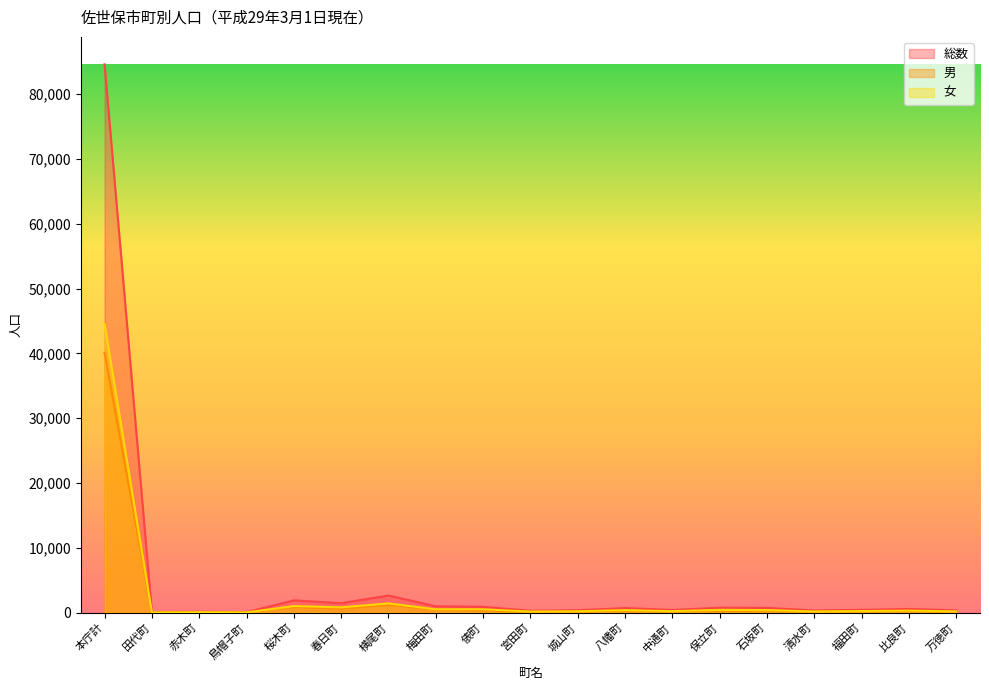

Reading left to right, list all the values displayed in this chart.

総数: 84624	73	141	71	1901	1460	2646	983	901	292	379	713	414	770	736	344	439	575	355
男: 40109	42	72	34	883	637	1214	465	378	126	163	321	182	339	333	163	190	260	161
女: 44515	31	69	37	1018	823	1432	518	523	166	216	392	232	431	403	181	249	315	194